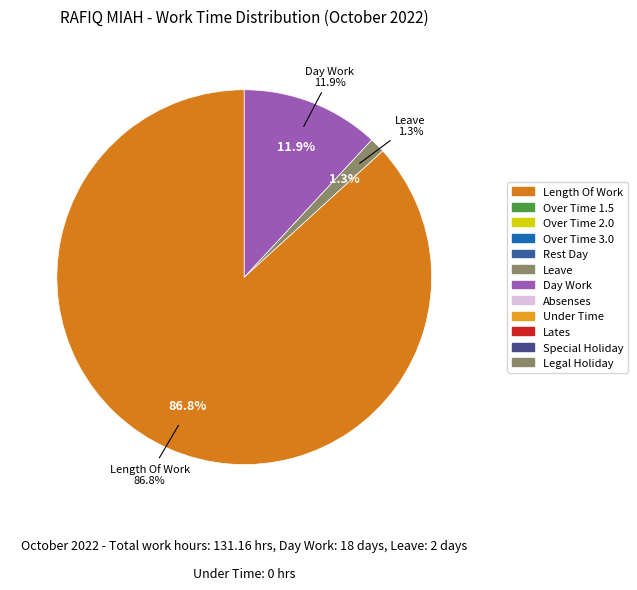

Is it true that Length Of Work is 99% of the pie?

False